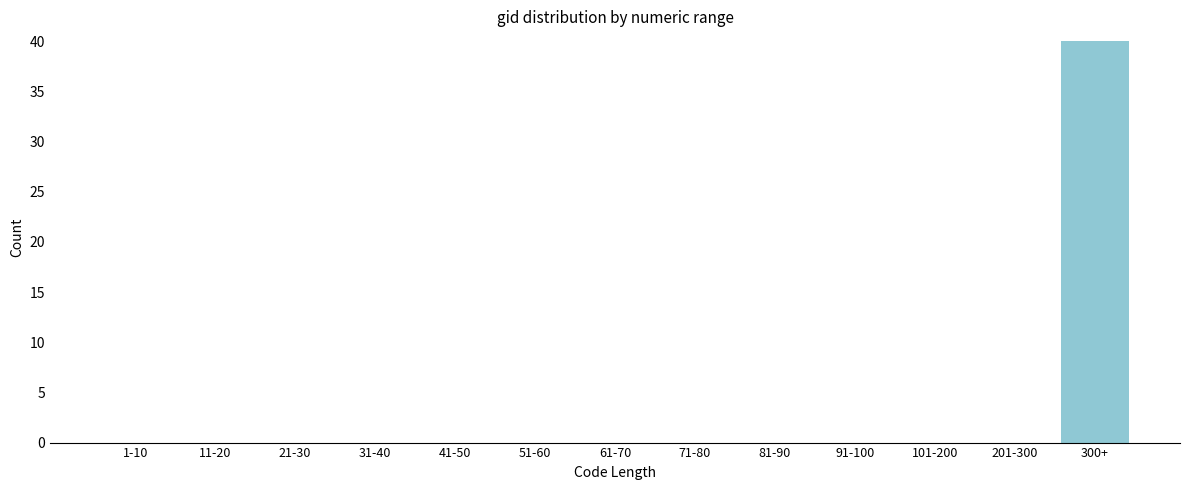

Reading left to right, what are all the values shown in this chart?

1-10=0	11-20=0	21-30=0	31-40=0	41-50=0	51-60=0	61-70=0	71-80=0	81-90=0	91-100=0	101-200=0	201-300=0	300+=40